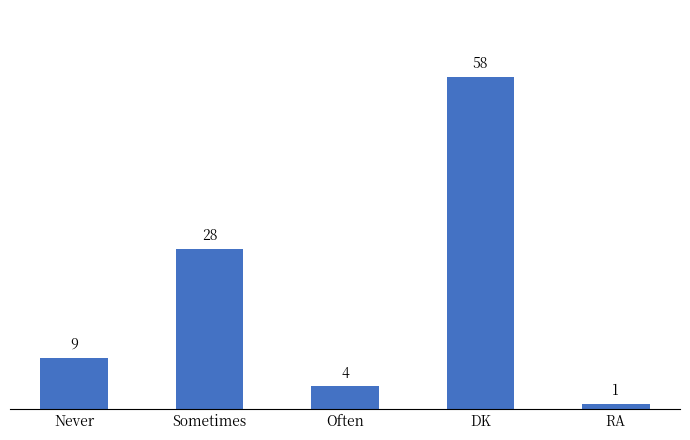

What is the sum of all values?

100